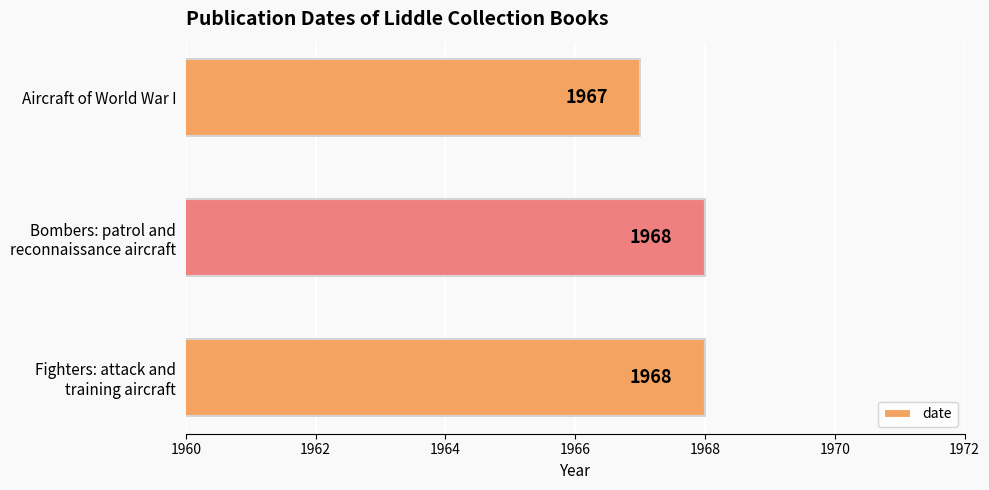

What is the average value?

1968